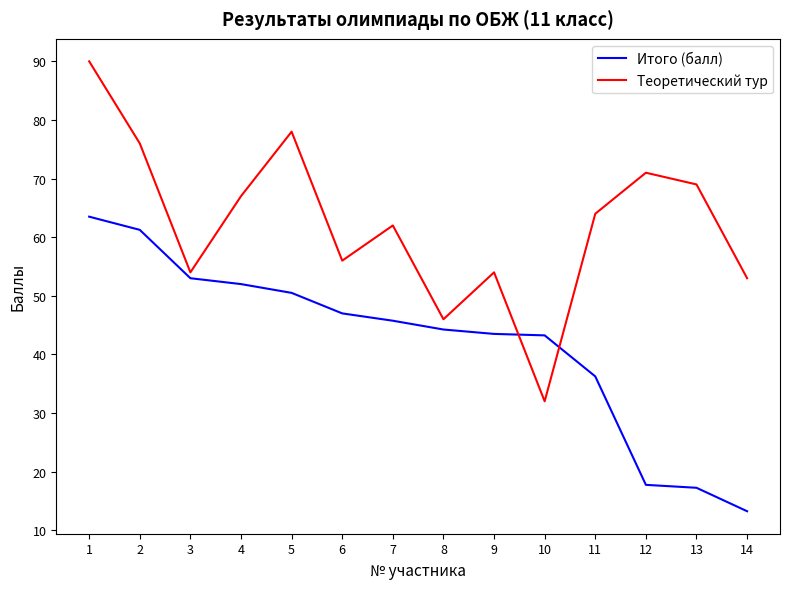

After their last crossing, which series has the higher values: Теоретический тур or Итого (балл)?

Теоретический тур